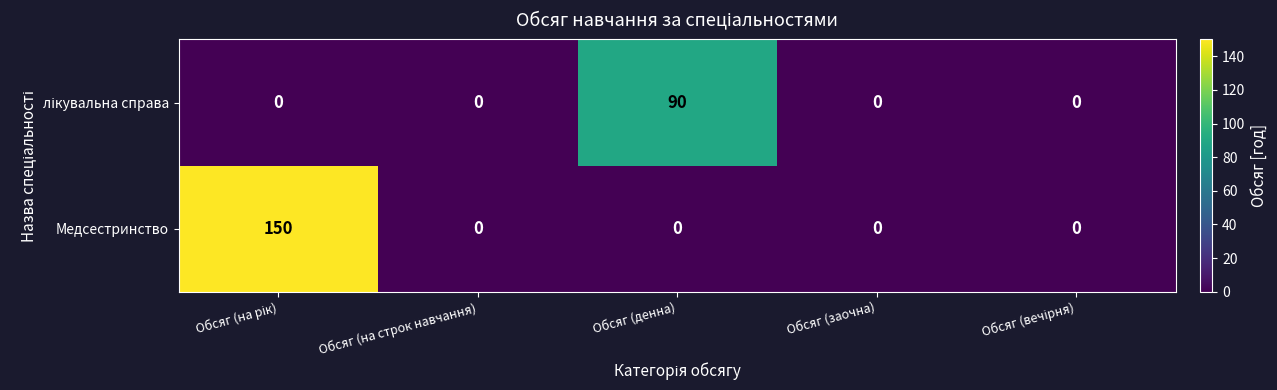

What is the difference between the maximum and minimum values in the Медсестринство series?

150